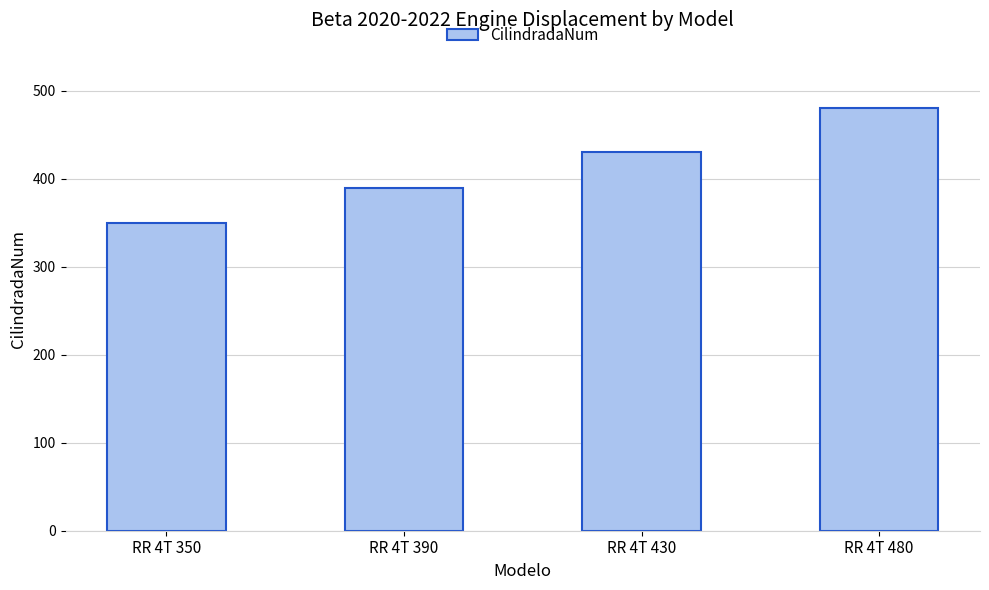

The value at RR 4T 430 is 732. True or false?

False